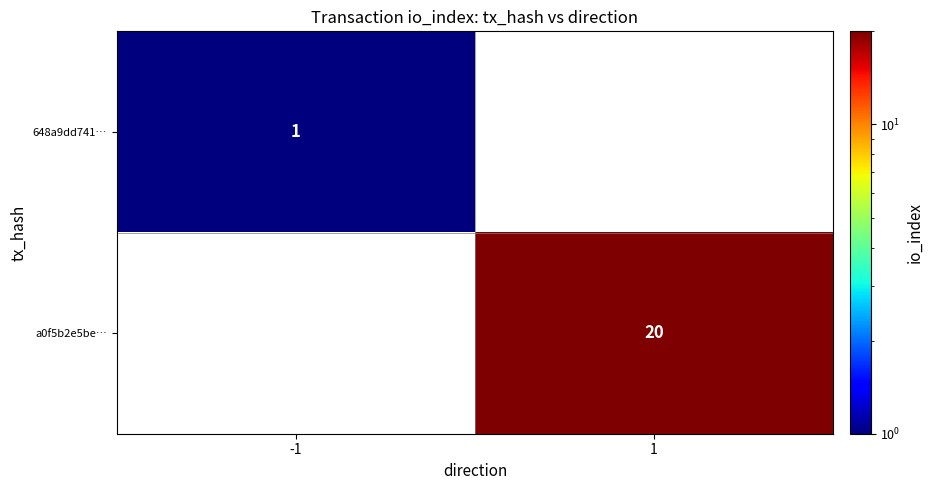

The value of a0f5b2e5be… at 1 is 20. True or false?

True